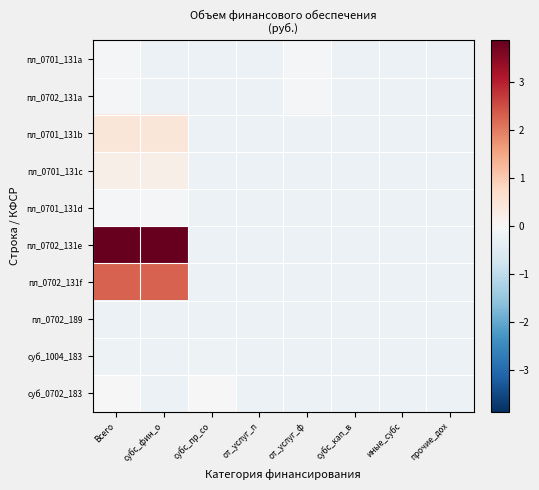

What is the total value across all series at прочие_дох?

-2.4